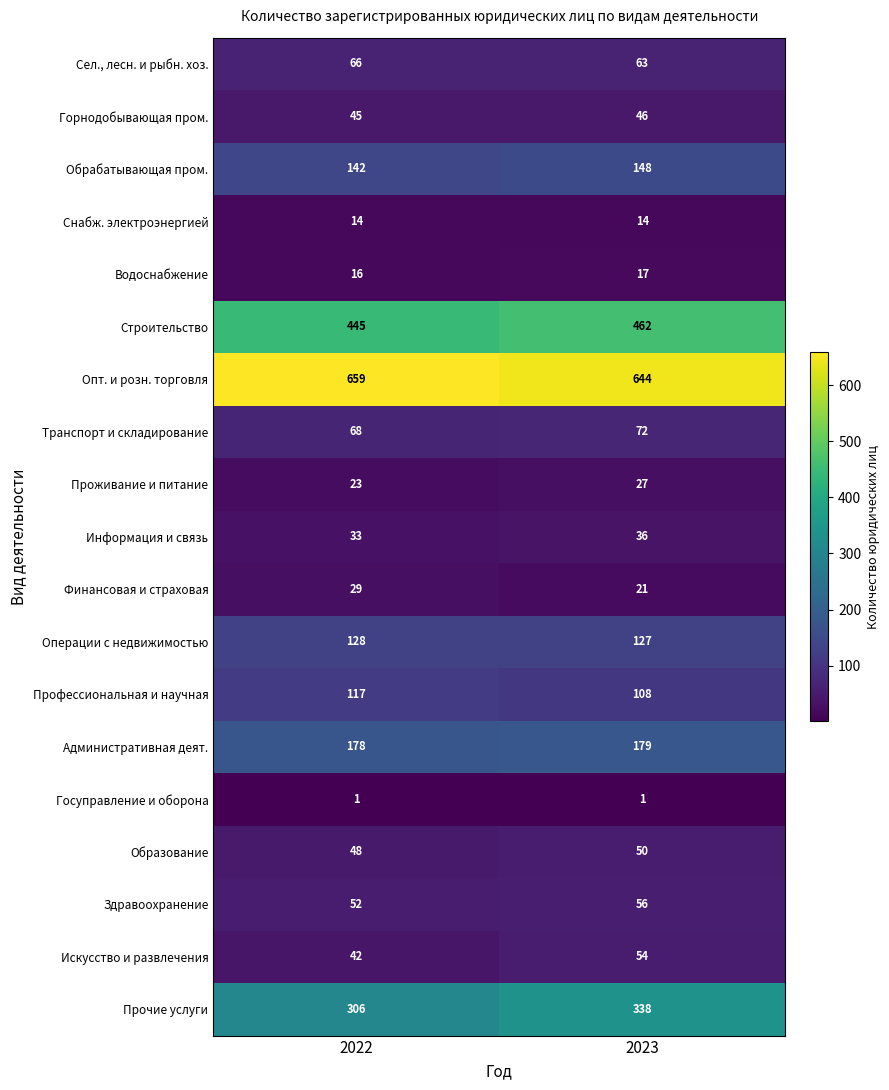

At how many categories does at least one series exceed 62?

2